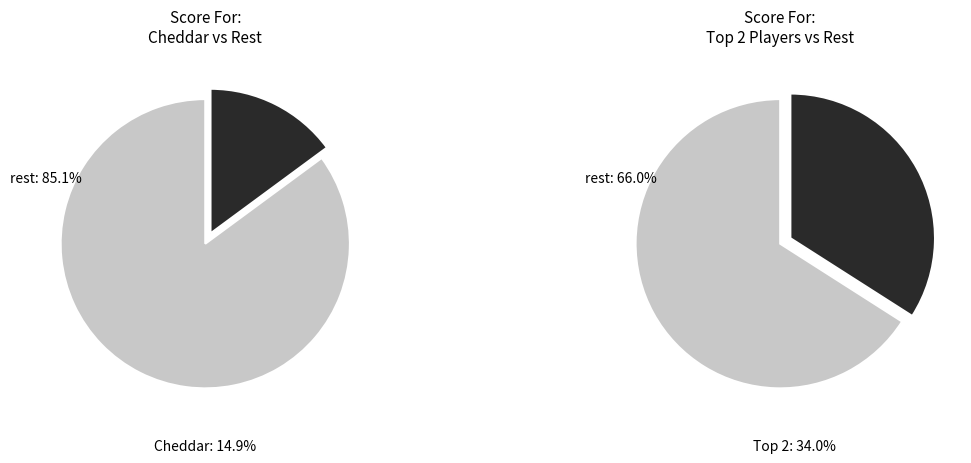

Does Cheddar account for over 50% of the chart?

No